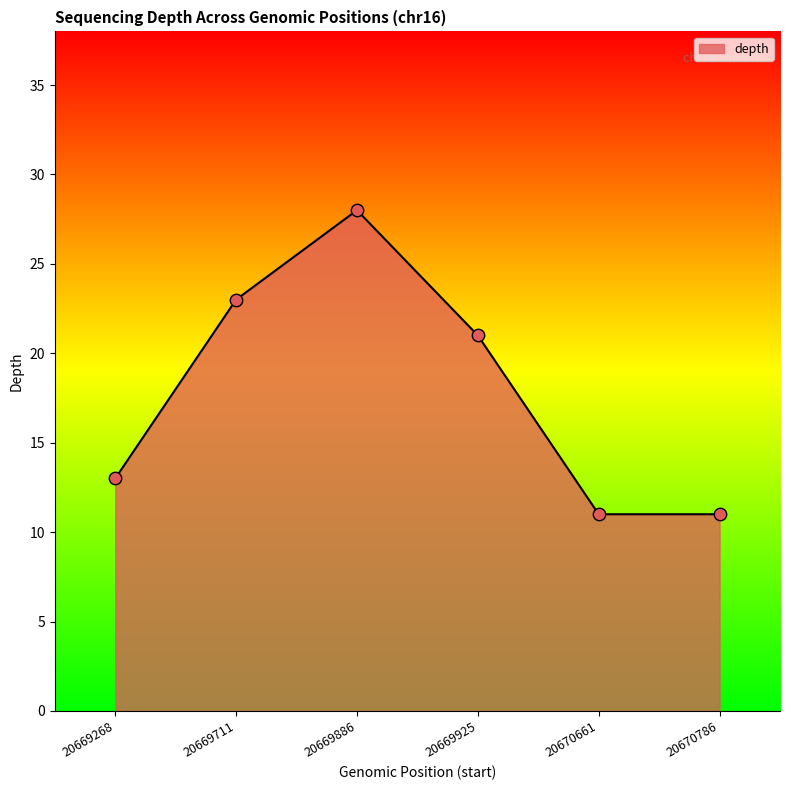

Approximately how many times larger is the value at 20669711 compared to 20670786?

2.1